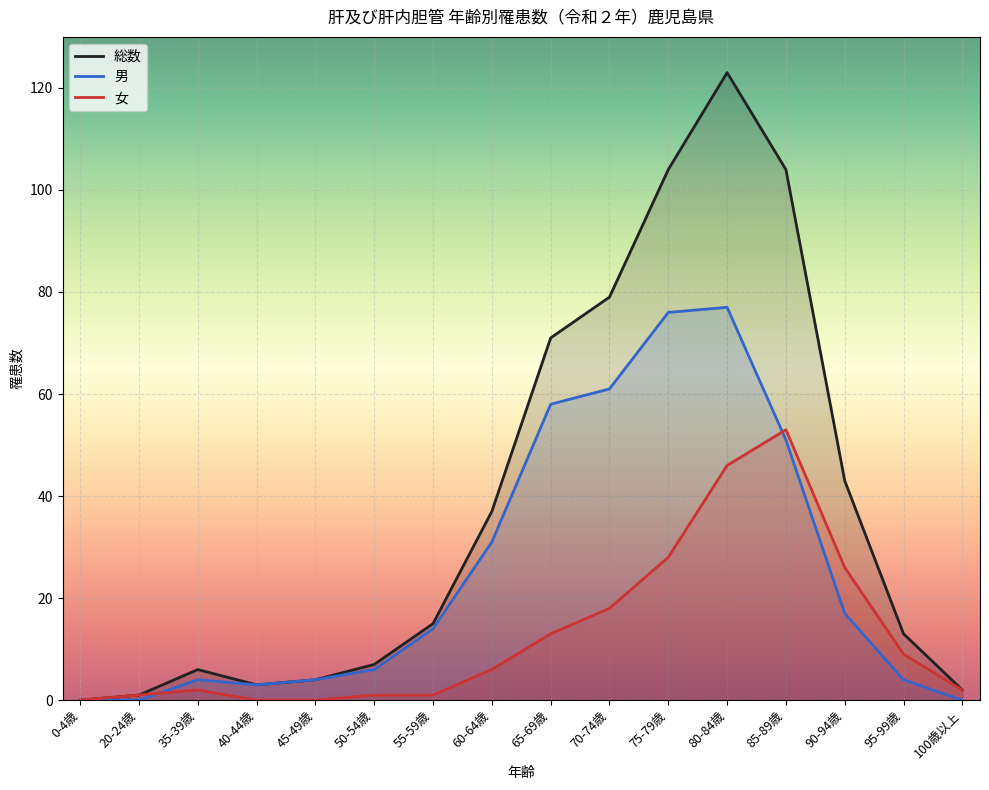

Reading right to left, what are all the values shown in this chart?

男: 100歳以上=0	95-99歳=4	90-94歳=17	85-89歳=51	80-84歳=77	75-79歳=76	70-74歳=61	65-69歳=58	60-64歳=31	55-59歳=14	50-54歳=6	45-49歳=4	40-44歳=3	35-39歳=4	20-24歳=0	0-4歳=0
女: 100歳以上=2	95-99歳=9	90-94歳=26	85-89歳=53	80-84歳=46	75-79歳=28	70-74歳=18	65-69歳=13	60-64歳=6	55-59歳=1	50-54歳=1	45-49歳=0	40-44歳=0	35-39歳=2	20-24歳=1	0-4歳=0
総数: 100歳以上=2	95-99歳=13	90-94歳=43	85-89歳=104	80-84歳=123	75-79歳=104	70-74歳=79	65-69歳=71	60-64歳=37	55-59歳=15	50-54歳=7	45-49歳=4	40-44歳=3	35-39歳=6	20-24歳=1	0-4歳=0